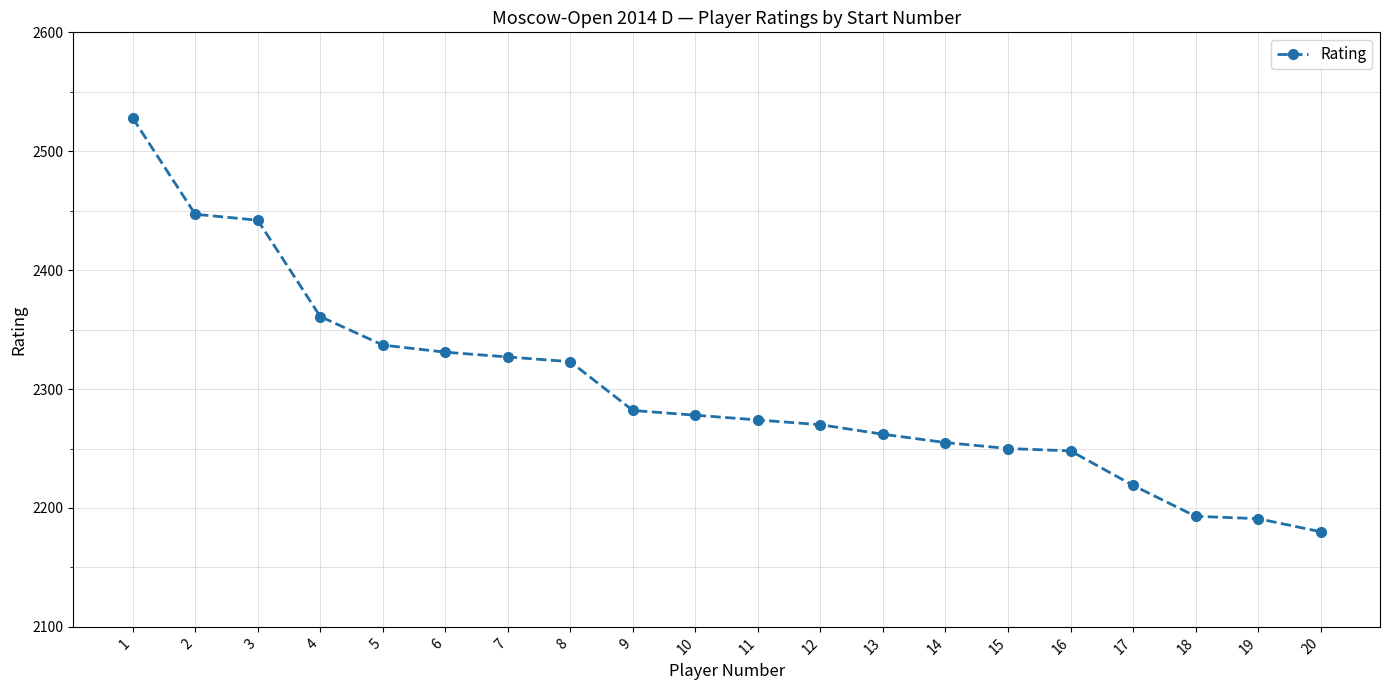

Is it true that the value at 9 is 3273?

False